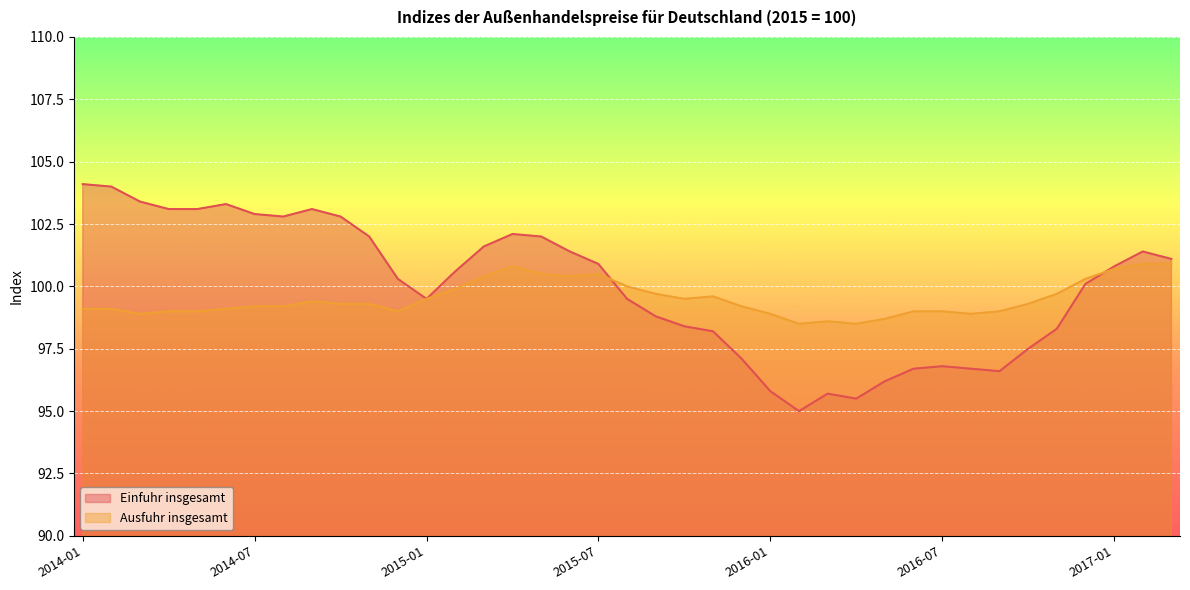

Reading right to left, transcribe all the data shown in this chart.

Einfuhr insgesamt: 101.1	101.4	100.8	100.1	98.3	97.5	96.6	96.7	96.8	96.7	96.2	95.5	95.7	95.0	95.8	97.1	98.2	98.4	98.8	99.5	100.9	101.4	102.0	102.1	101.6	100.6	99.5	100.3	102.0	102.8	103.1	102.8	102.9	103.3	103.1	103.1	103.4	104.0	104.1
Ausfuhr insgesamt: 100.9	100.9	100.7	100.3	99.7	99.3	99.0	98.9	99.0	99.0	98.7	98.5	98.6	98.5	98.9	99.2	99.6	99.5	99.7	100.0	100.5	100.4	100.5	100.8	100.4	99.9	99.5	99.0	99.3	99.3	99.4	99.2	99.2	99.1	99.0	99.0	98.9	99.1	99.1